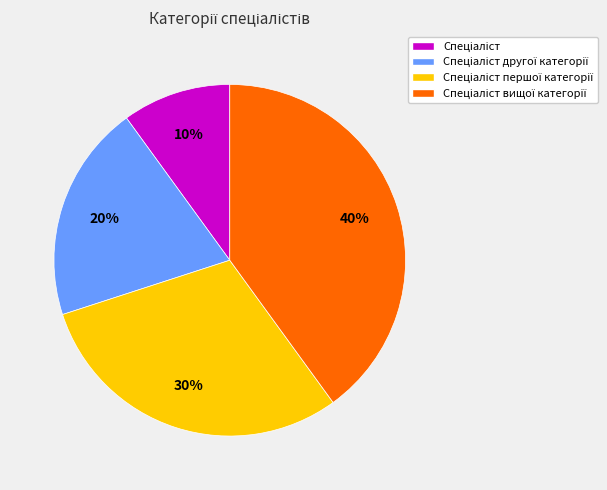

To the nearest percent, what is the difference between the largest and smallest slice percentages?

30%